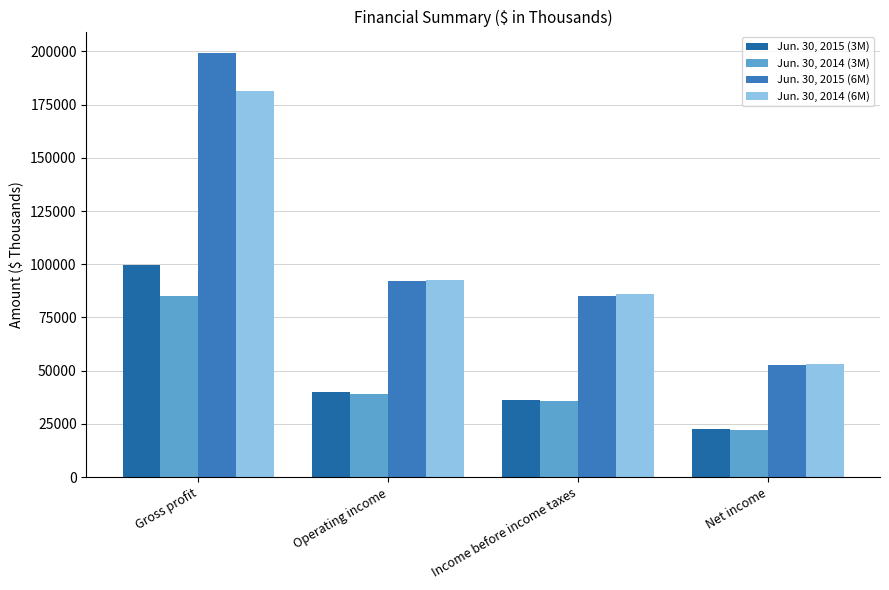

Reading left to right, what are all the values shown in this chart?

Jun. 30, 2015 (3M): Gross profit=99795	Operating income=40135	Income before income taxes=36443	Net income=22638
Jun. 30, 2014 (3M): Gross profit=84993	Operating income=38893	Income before income taxes=35633	Net income=21911
Jun. 30, 2015 (6M): Gross profit=199329	Operating income=92270	Income before income taxes=84895	Net income=52684
Jun. 30, 2014 (6M): Gross profit=181328	Operating income=92506	Income before income taxes=86050	Net income=53064